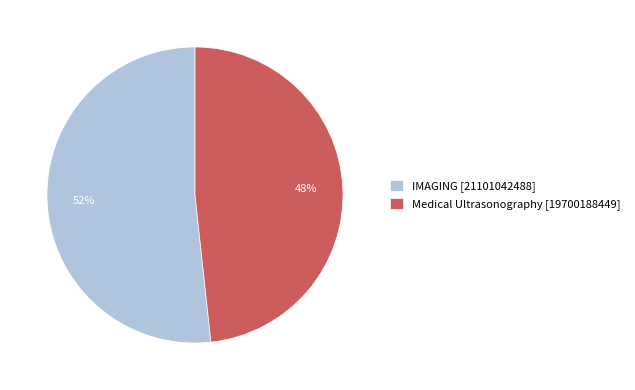

Combined, do Medical Ultrasonography [19700188449] and IMAGING [21101042488] account for over 50%?

Yes